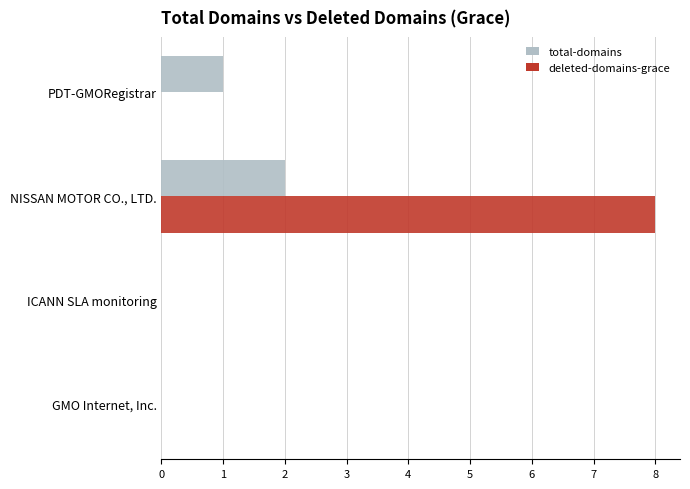

Which series has the widest spread of values?

deleted-domains-grace